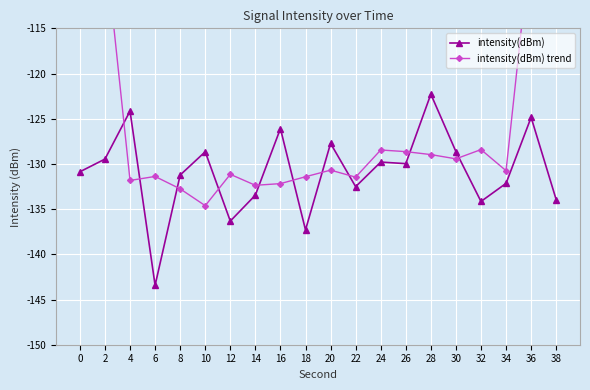

In intensity(dBm) trend, how many points are higher than both neighbors (excluding endpoints)?

5